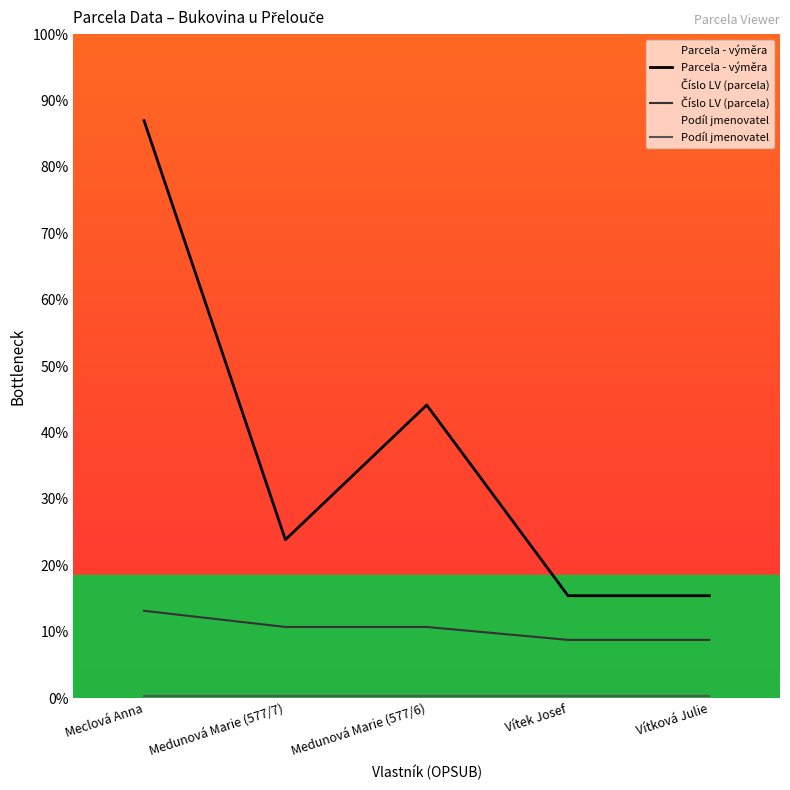

What is the total value across all series at Vítková Julie?

24.5